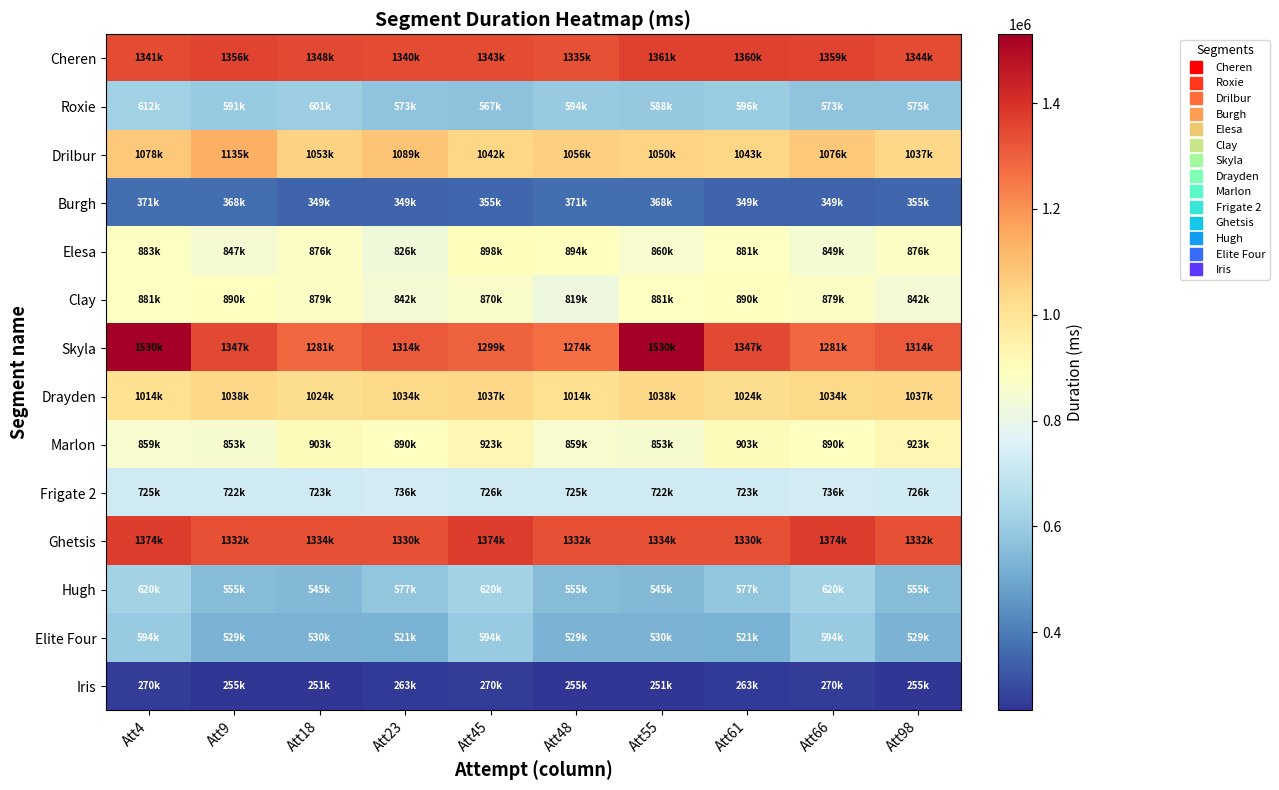

Reading right to left, extract all data points from this chart.

Cheren: Att98=1344411	Att66=1359742	Att61=1360882	Att55=1361903	Att48=1335378	Att45=1343739	Att23=1340651	Att18=1348825	Att9=1356111	Att4=1341582
Roxie: Att98=575596	Att66=573722	Att61=596493	Att55=588271	Att48=594031	Att45=567820	Att23=573981	Att18=601450	Att9=591881	Att4=612204
Drilbur: Att98=1037635	Att66=1076152	Att61=1043569	Att55=1050715	Att48=1056556	Att45=1042130	Att23=1089938	Att18=1053322	Att9=1135744	Att4=1078564
Burgh: Att98=355479	Att66=349284	Att61=349352	Att55=368428	Att48=371402	Att45=355479	Att23=349284	Att18=349352	Att9=368428	Att4=371402
Elesa: Att98=876294	Att66=849841	Att61=881444	Att55=860537	Att48=894176	Att45=898241	Att23=826894	Att18=876294	Att9=847627	Att4=883277
Clay: Att98=842328	Att66=879678	Att61=890190	Att55=881629	Att48=819790	Att45=870246	Att23=842328	Att18=879678	Att9=890190	Att4=881629
Skyla: Att98=1314748	Att66=1281957	Att61=1347696	Att55=1530203	Att48=1274338	Att45=1299701	Att23=1314748	Att18=1281957	Att9=1347696	Att4=1530203
Drayden: Att98=1037502	Att66=1034075	Att61=1024560	Att55=1038636	Att48=1014609	Att45=1037502	Att23=1034075	Att18=1024560	Att9=1038636	Att4=1014609
Marlon: Att98=923087	Att66=890253	Att61=903610	Att55=853291	Att48=859560	Att45=923087	Att23=890253	Att18=903610	Att9=853291	Att4=859560
Frigate 2: Att98=726698	Att66=736193	Att61=723673	Att55=722937	Att48=725272	Att45=726698	Att23=736193	Att18=723673	Att9=722937	Att4=725272
Ghetsis: Att98=1332156	Att66=1374518	Att61=1330745	Att55=1334963	Att48=1332156	Att45=1374518	Att23=1330745	Att18=1334963	Att9=1332156	Att4=1374518
Hugh: Att98=555883	Att66=620098	Att61=577693	Att55=545137	Att48=555883	Att45=620098	Att23=577693	Att18=545137	Att9=555883	Att4=620098
Elite Four: Att98=529215	Att66=594855	Att61=521854	Att55=530915	Att48=529215	Att45=594855	Att23=521854	Att18=530915	Att9=529215	Att4=594855
Iris: Att98=255267	Att66=270156	Att61=263954	Att55=251869	Att48=255267	Att45=270156	Att23=263954	Att18=251869	Att9=255267	Att4=270156